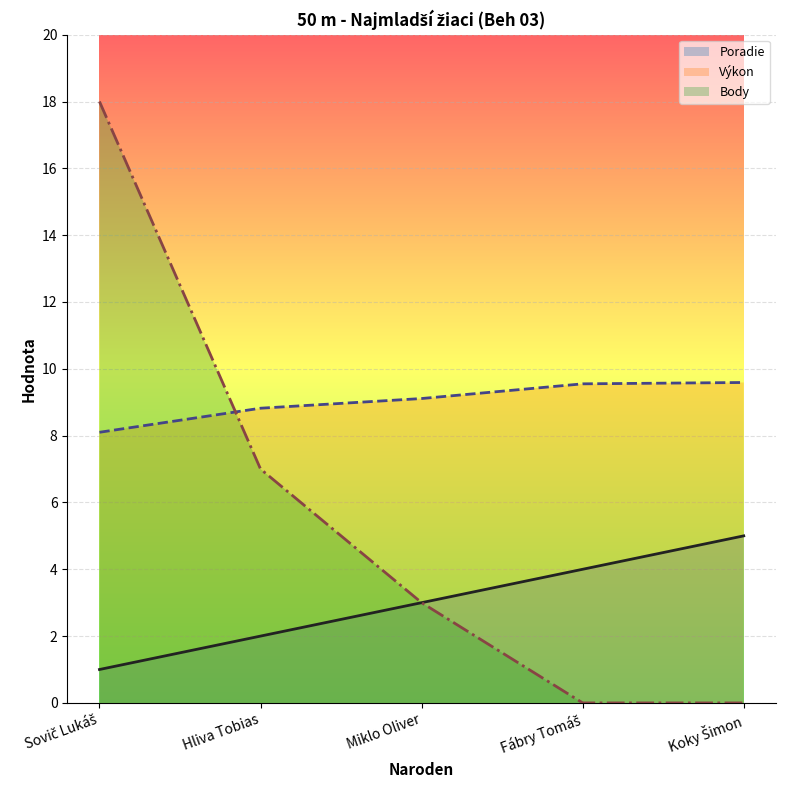

What position from the right is Miklo Oliver?

3